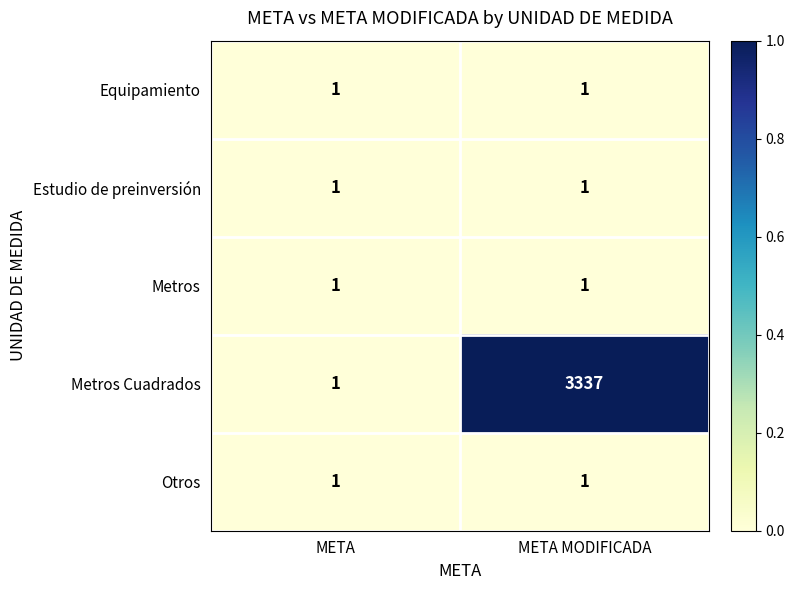

At which category is the sum across all series the highest?

META MODIFICADA